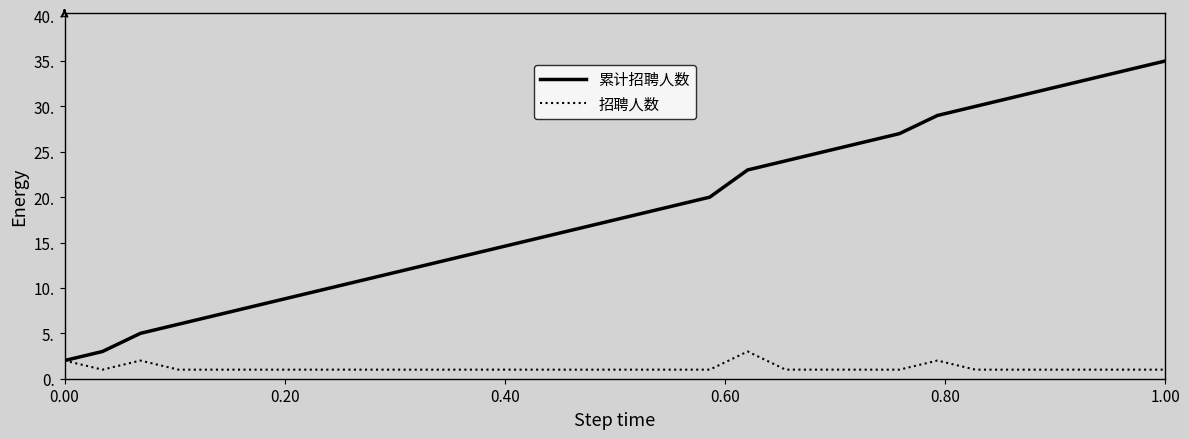

Does the chart have visible grid lines?

No